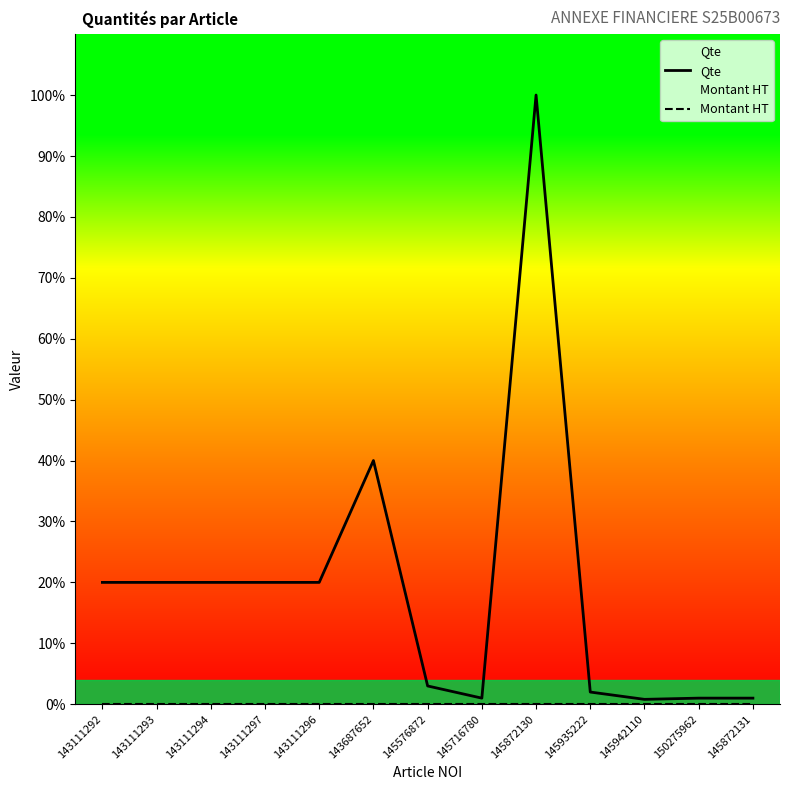

What is the label of the 2nd point from the right?

150275962